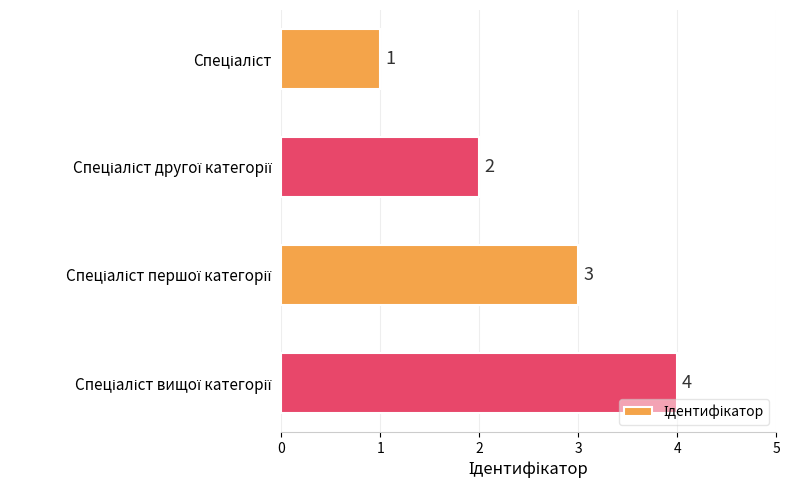

Count the values in the range 2 to 4.

3